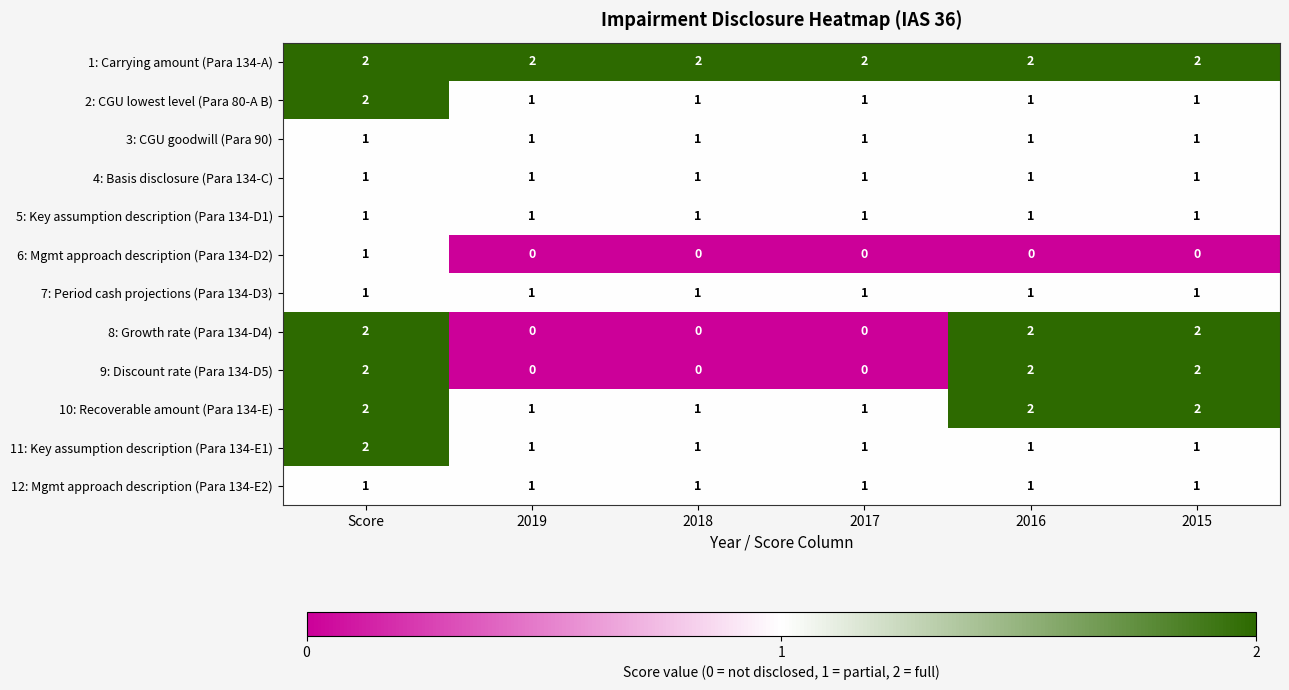

The value of 11: Key assumption description (Para 134-E1) at 2017 is 1. True or false?

True